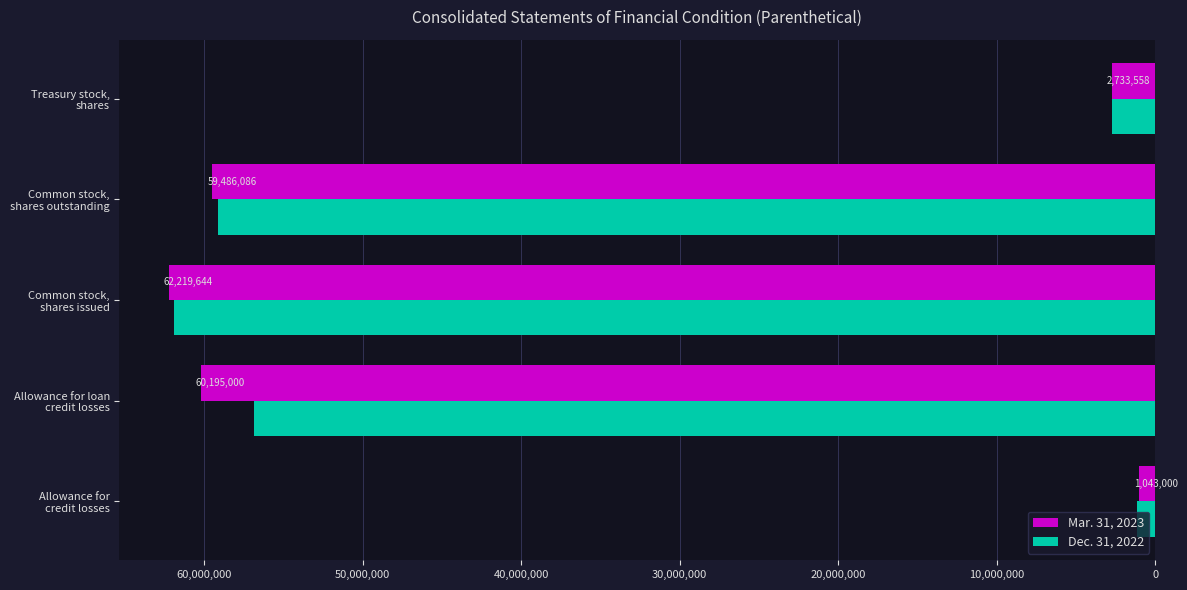

At which category is the sum across all series the highest?

Common stock,
shares issued